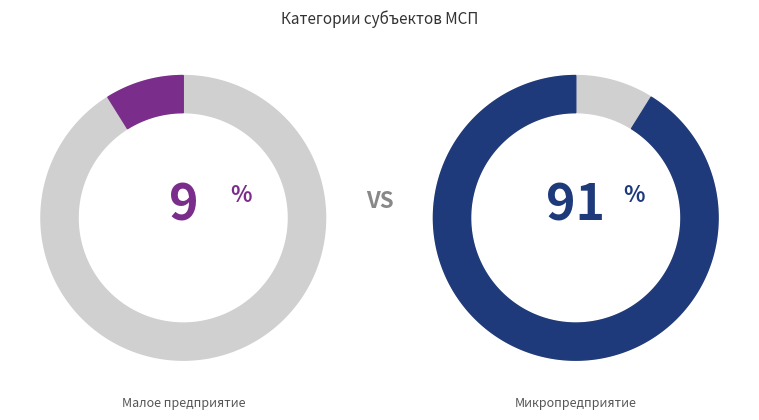

Rank the categories by value from lowest to highest.

Малое предприятие, Микропредприятие